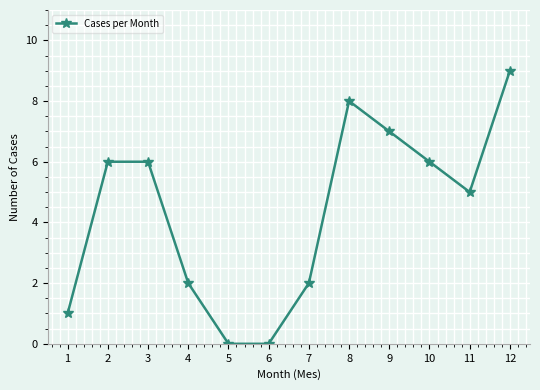

The value at 3 is 6. True or false?

True